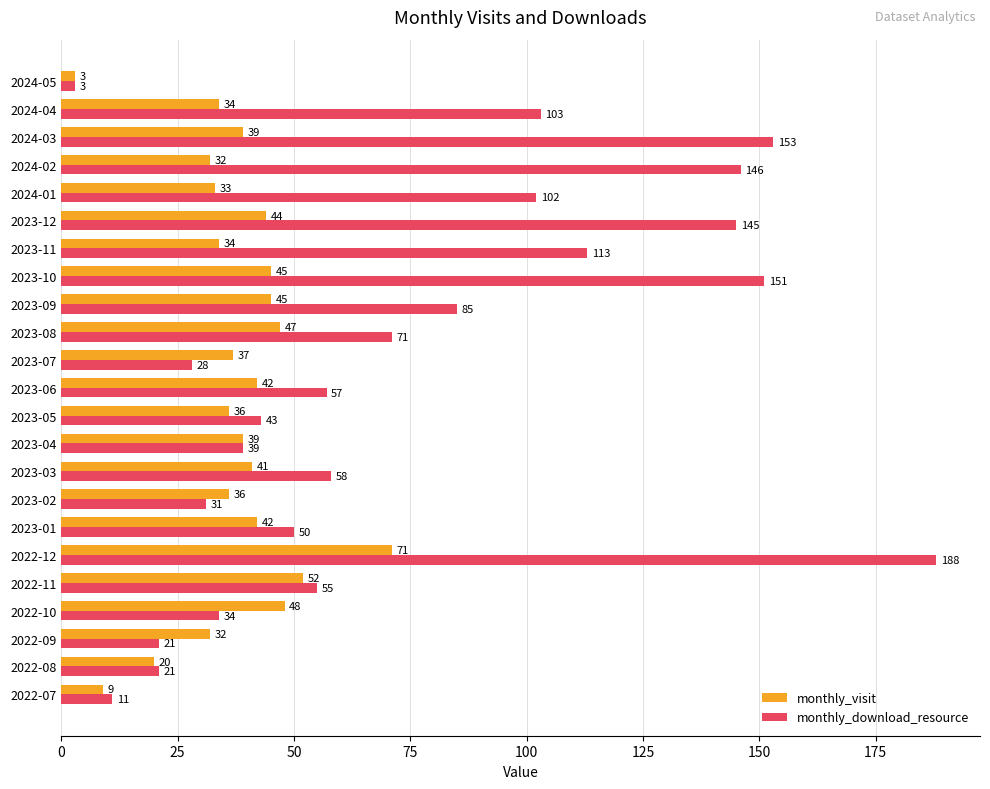

What is the maximum value shown in the chart?

188